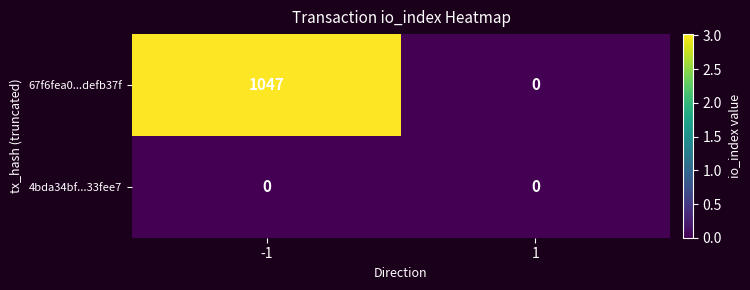

Reading left to right, what are all the values shown in this chart?

67f6fea0...defb37f: -1=1047	1=0
4bda34bf...33fee7: -1=0	1=0